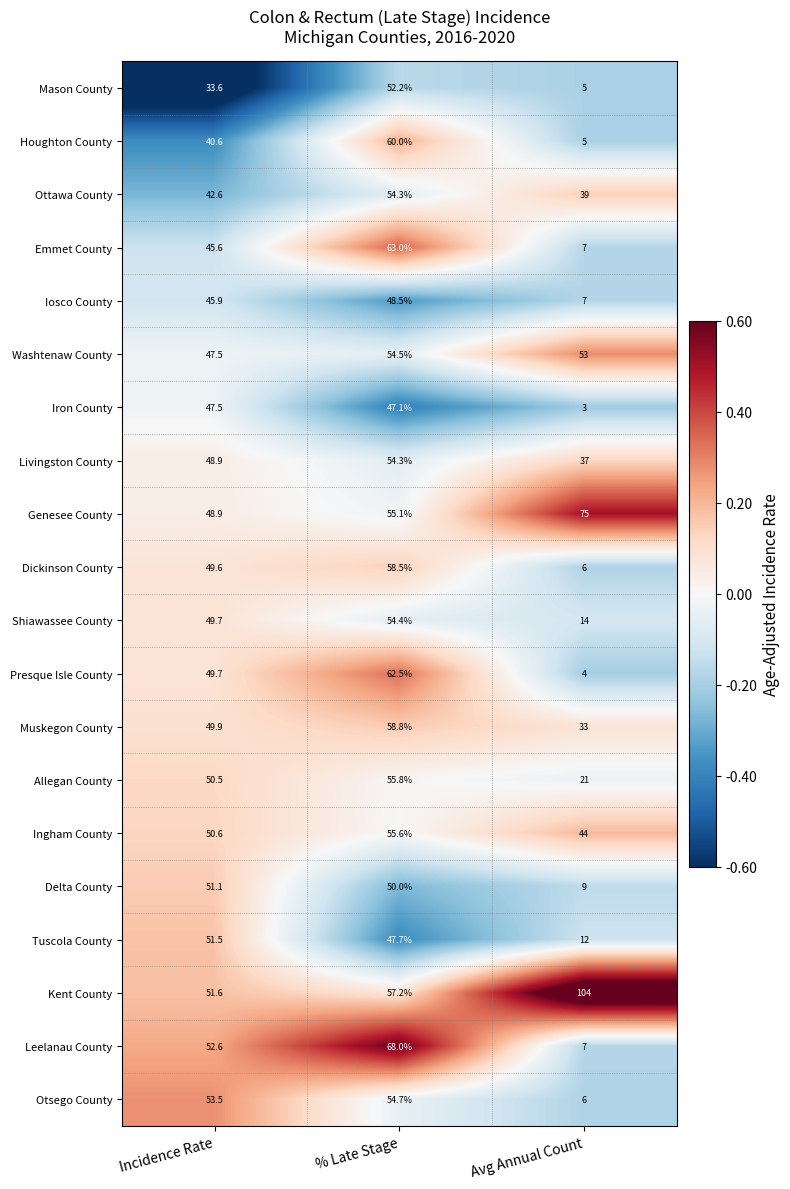

At which category does the chart reach its minimum across all series?

Avg Annual Count